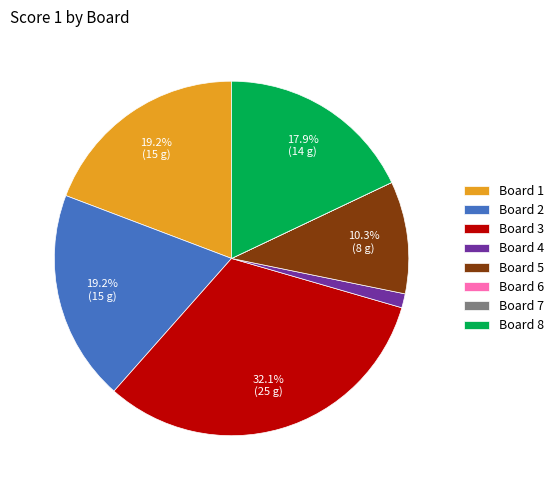

The Board 5 slice represents 1% of the pie. True or false?

False